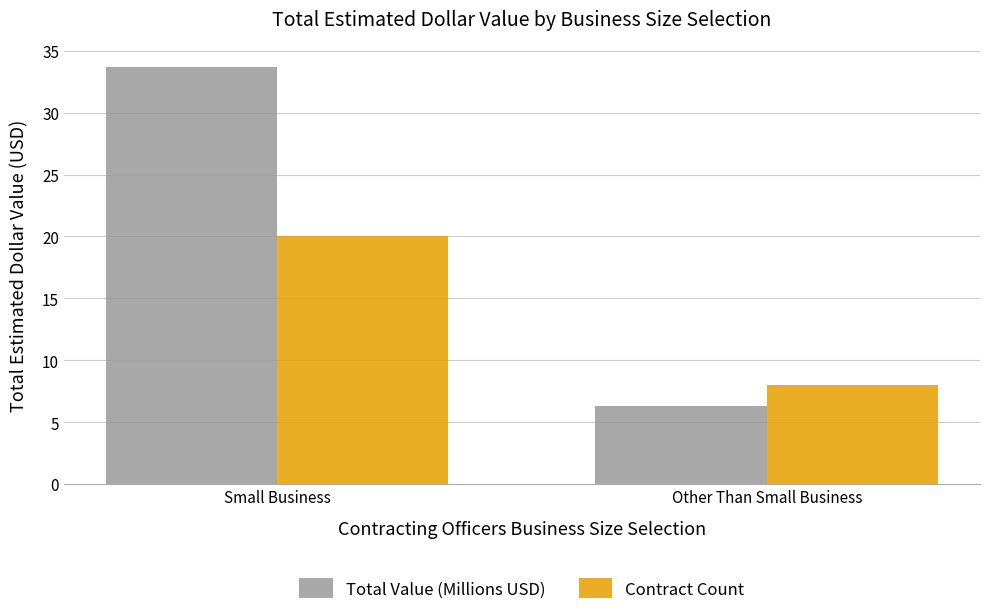

What is the value of the Contract Count bar at the 2nd from the left?

8.0